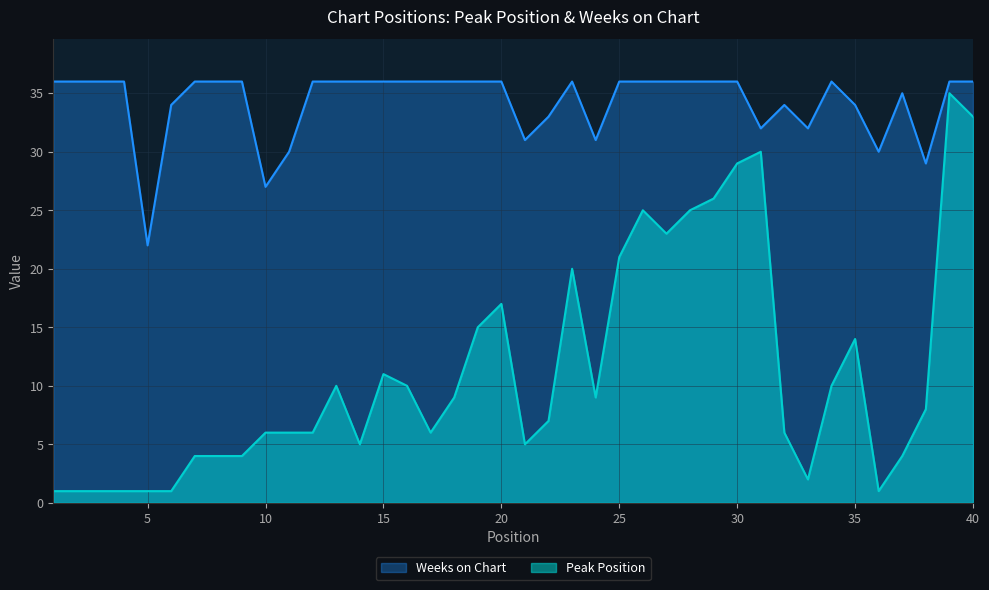

How many series are shown in this chart?

2